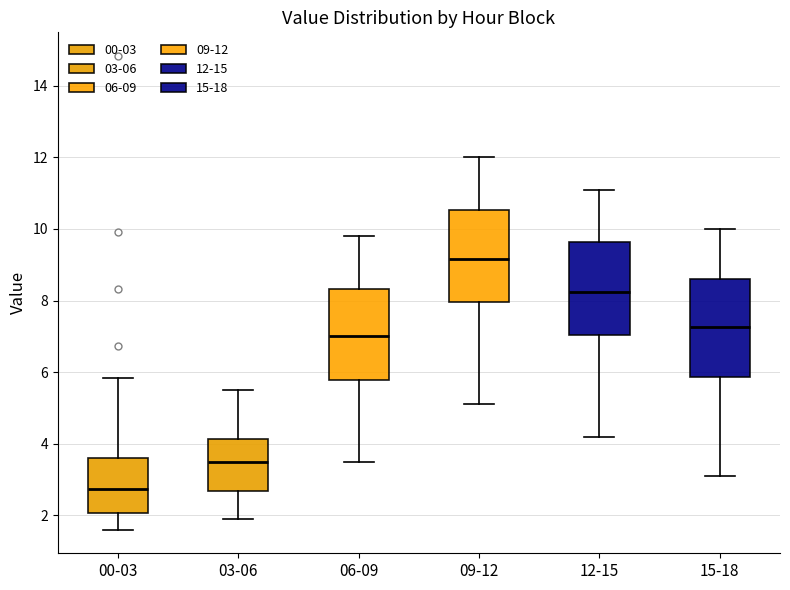

Where does the median line of the box for 00-03 sit on the y-axis? The values are not printed on the chart, so give them approximately, as read against the axis.

2.8